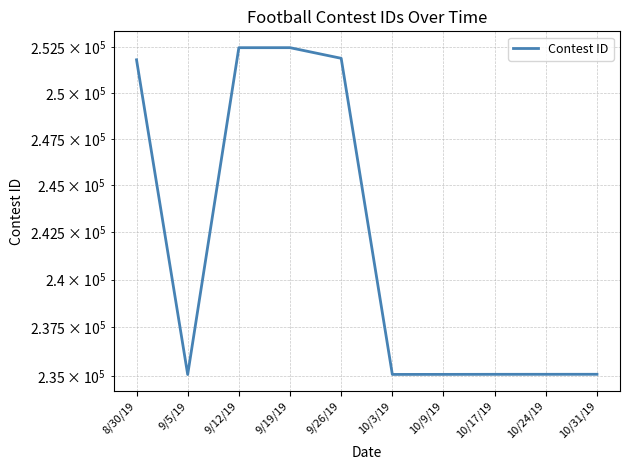

What position from the left is 10/3/19?

6